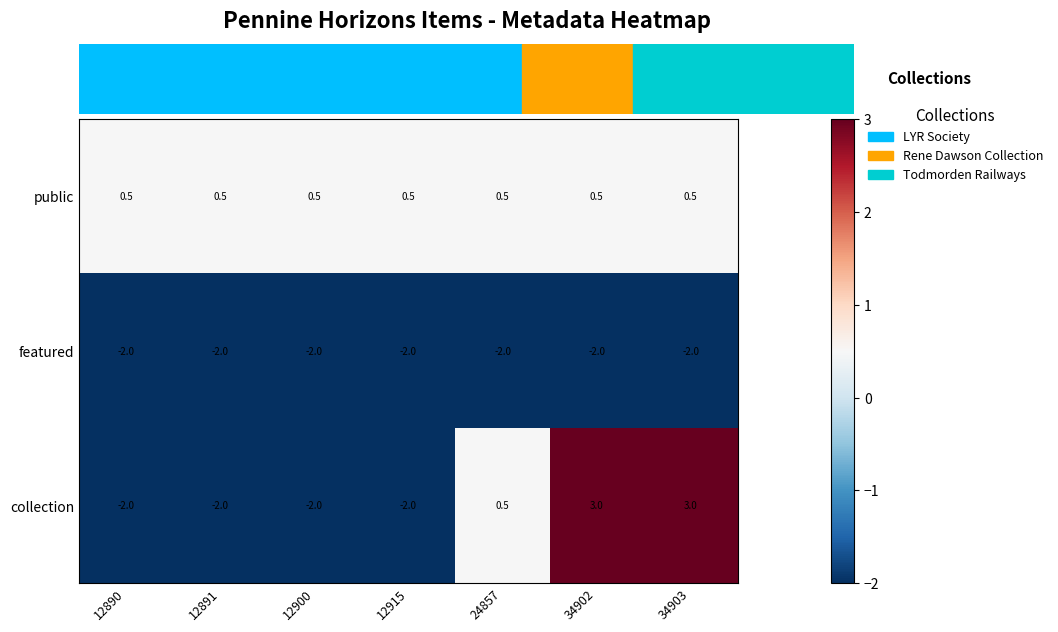

Rank the series by their maximum value, from lowest to highest.

featured, public, collection